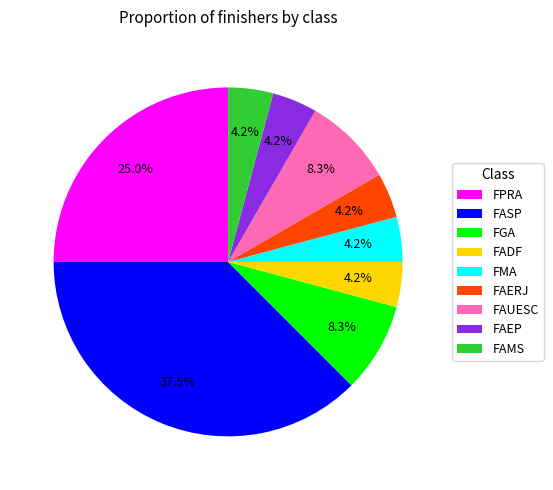

What is the ratio of the value at FADF to the value at FAUESC?

0.5